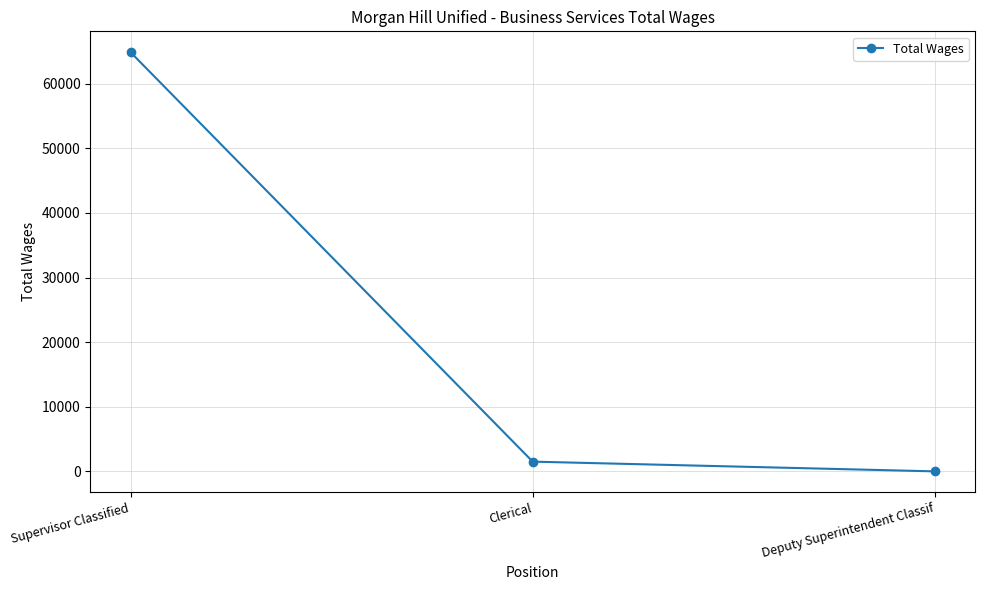

What is the difference between the second highest and minimum values?

1506